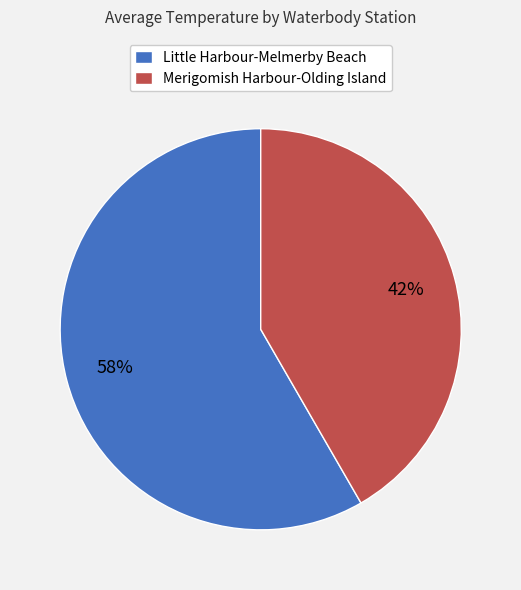

How many segments does this pie chart have?

2